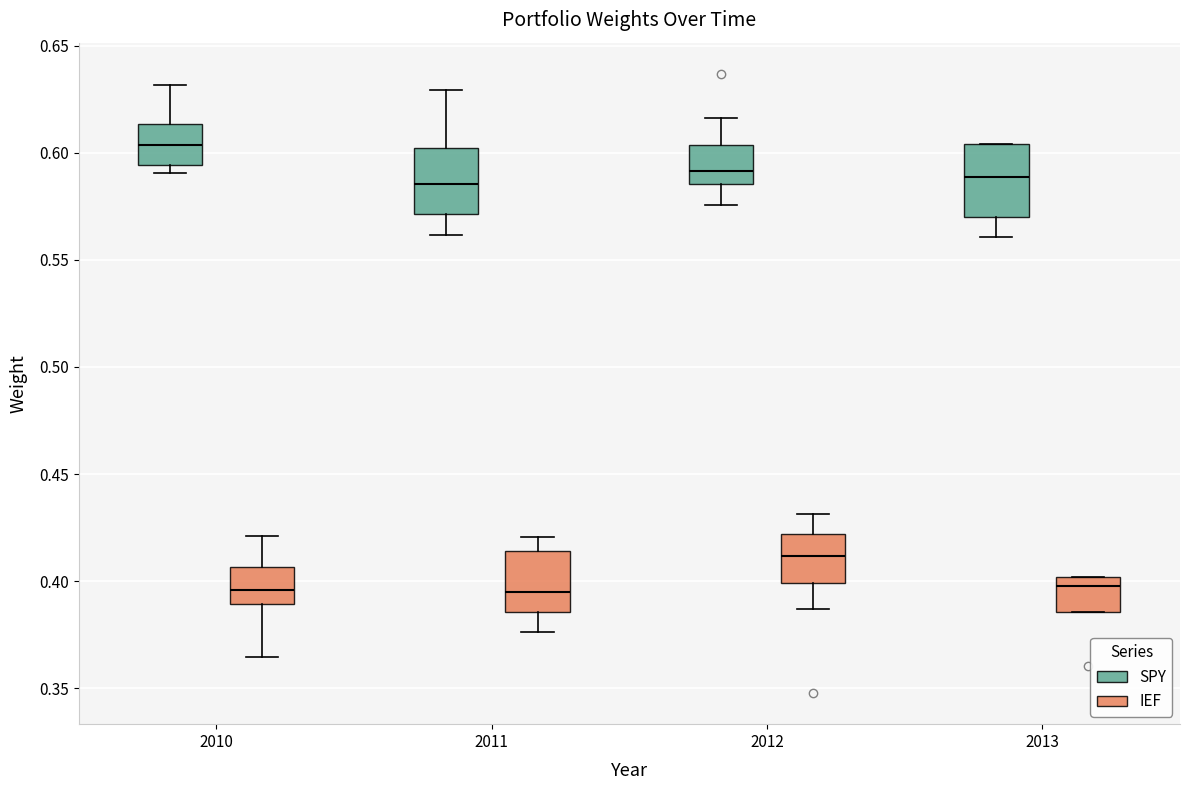

Which box has the highest median line?

2010 (SPY)